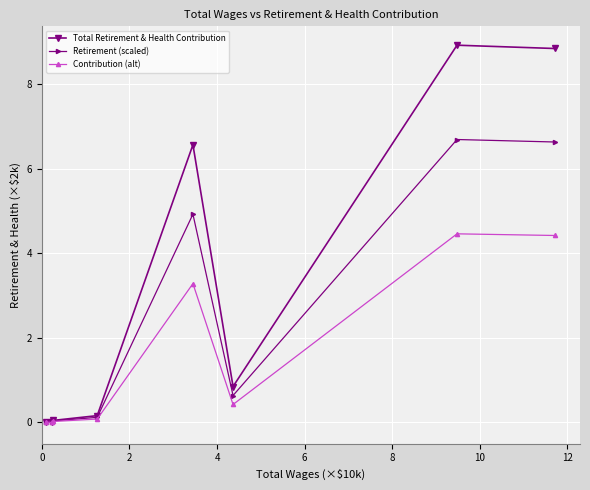

At how many categories does at least one series exceed 2?

3